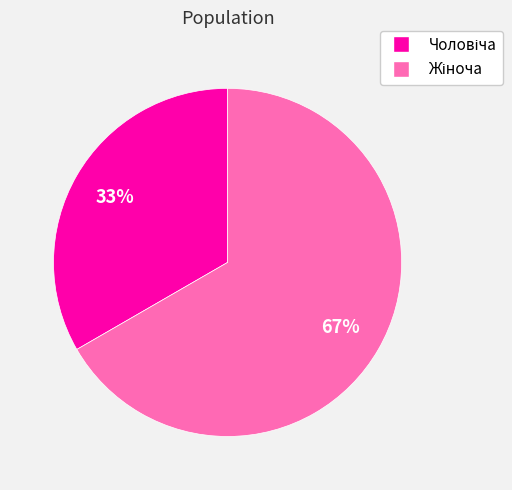

How many segments does this pie chart have?

2